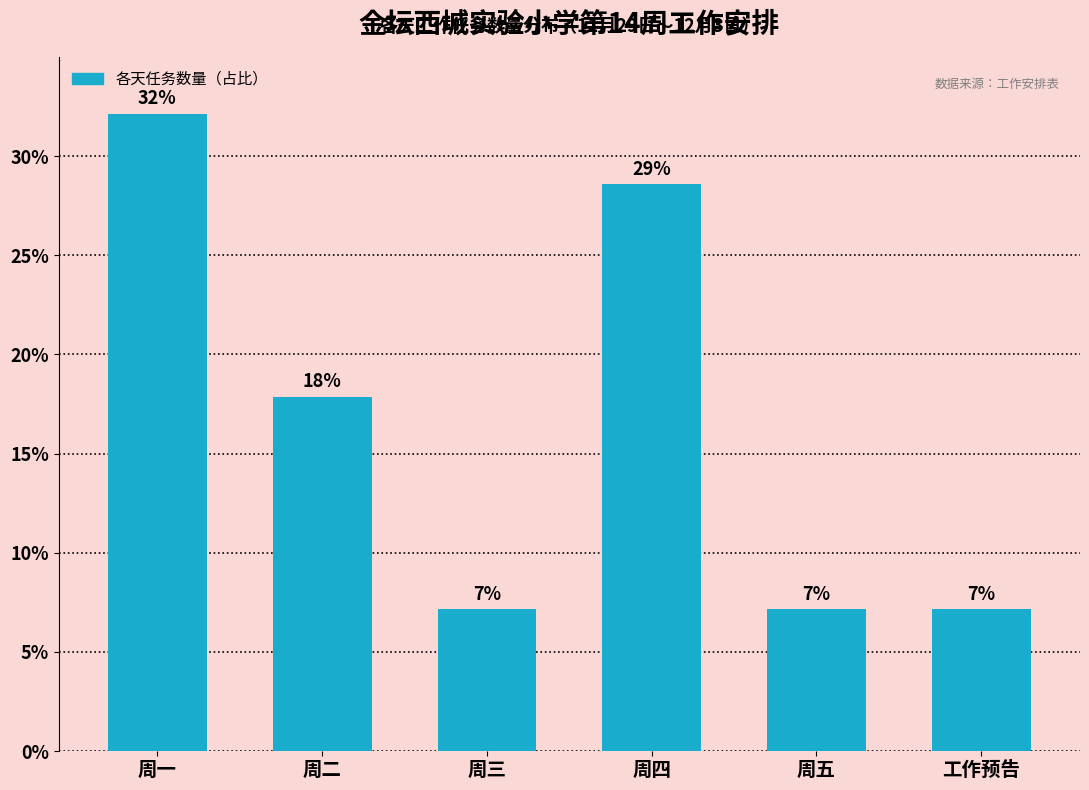

Are the bars horizontal?

No